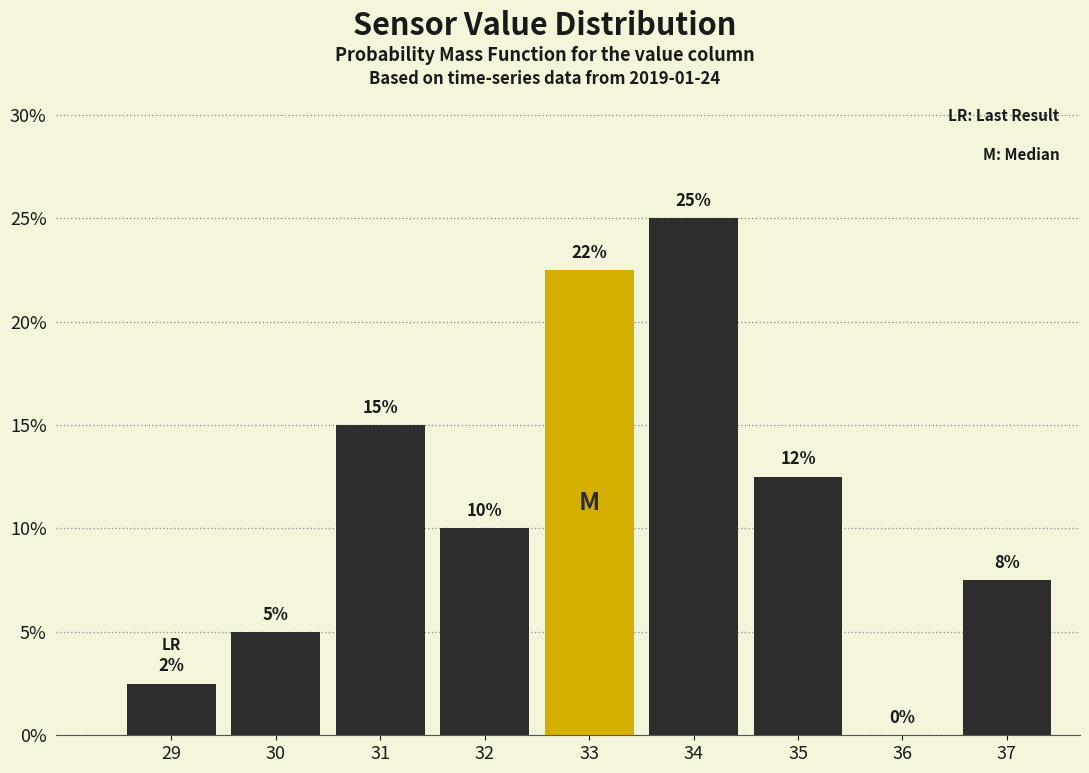

What is the maximum value shown in the chart?

25.0